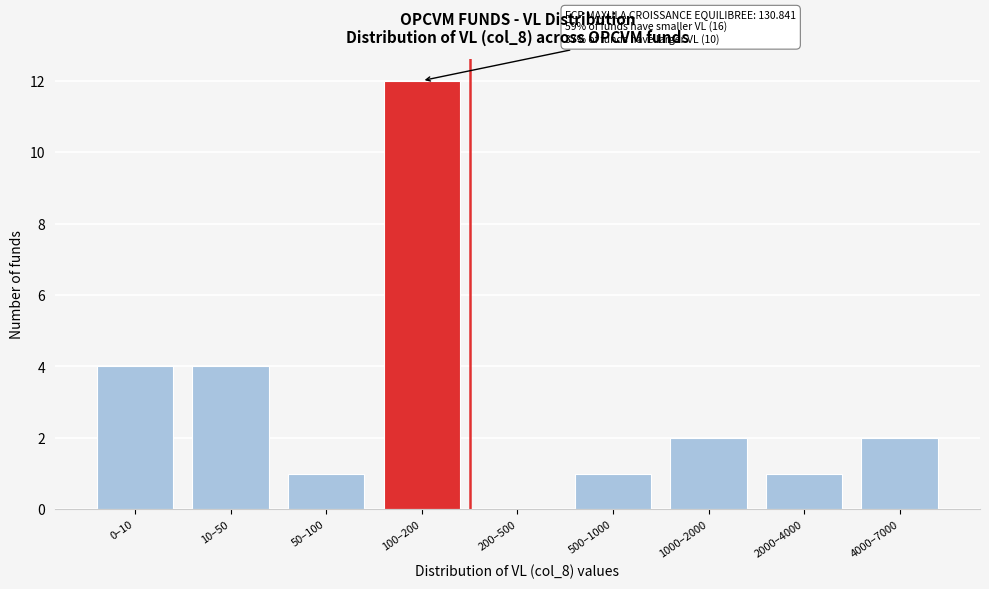

Reading right to left, transcribe all the data shown in this chart.

4000–7000=2	2000–4000=1	1000–2000=2	500–1000=1	200–500=0	100–200=12	50–100=1	10–50=4	0–10=4